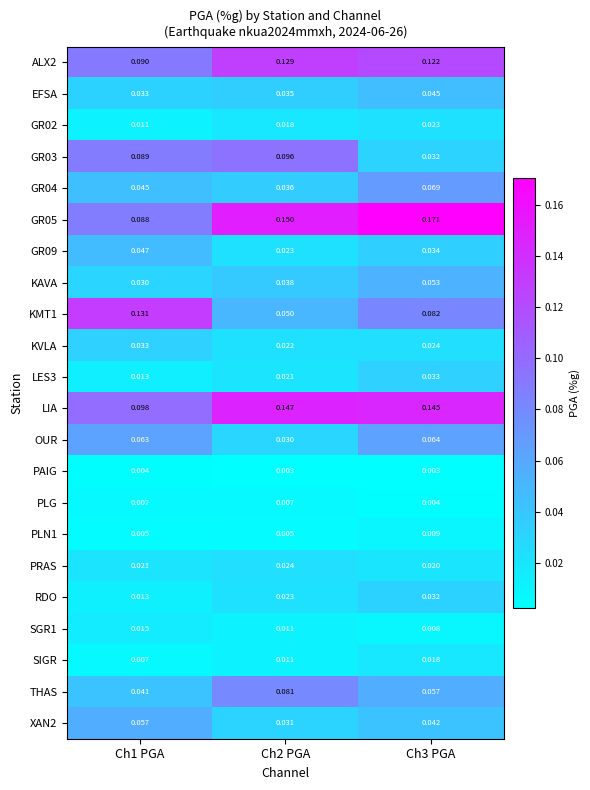

Is the value of PRAS at Ch2 PGA greater than the value of GR03 at Ch3 PGA?

No